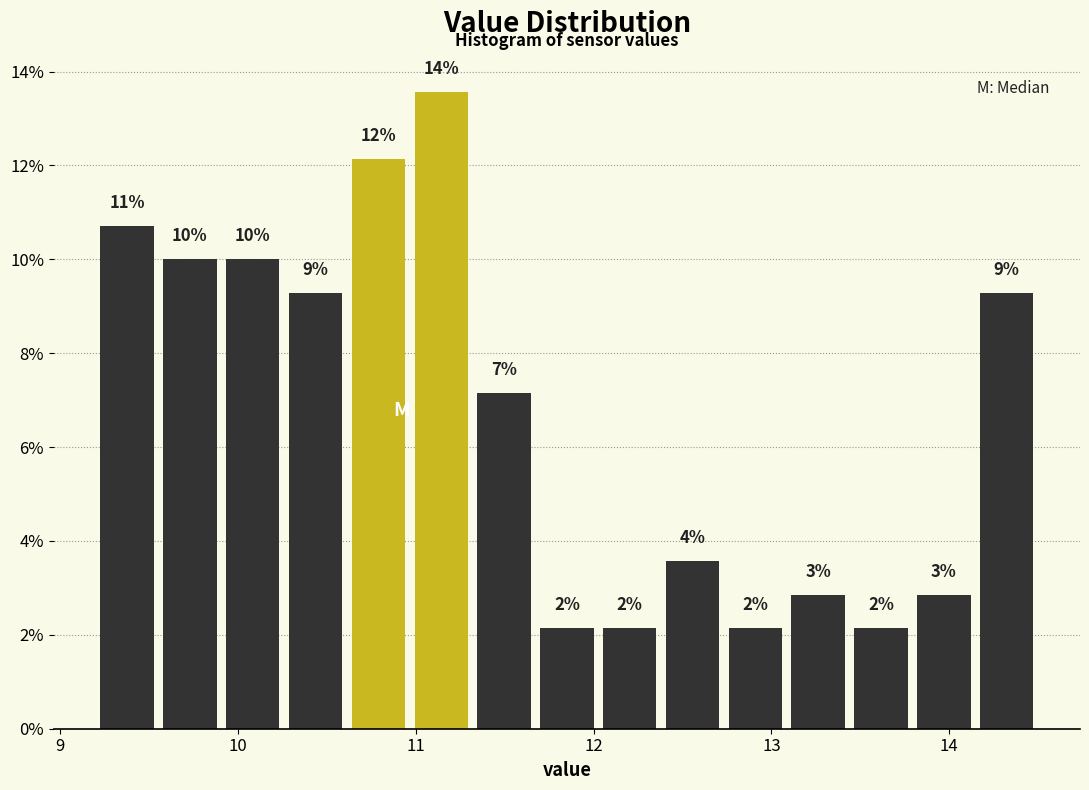

Read against the x-axis, roughly where is the centre of the tallest bar?

11.1